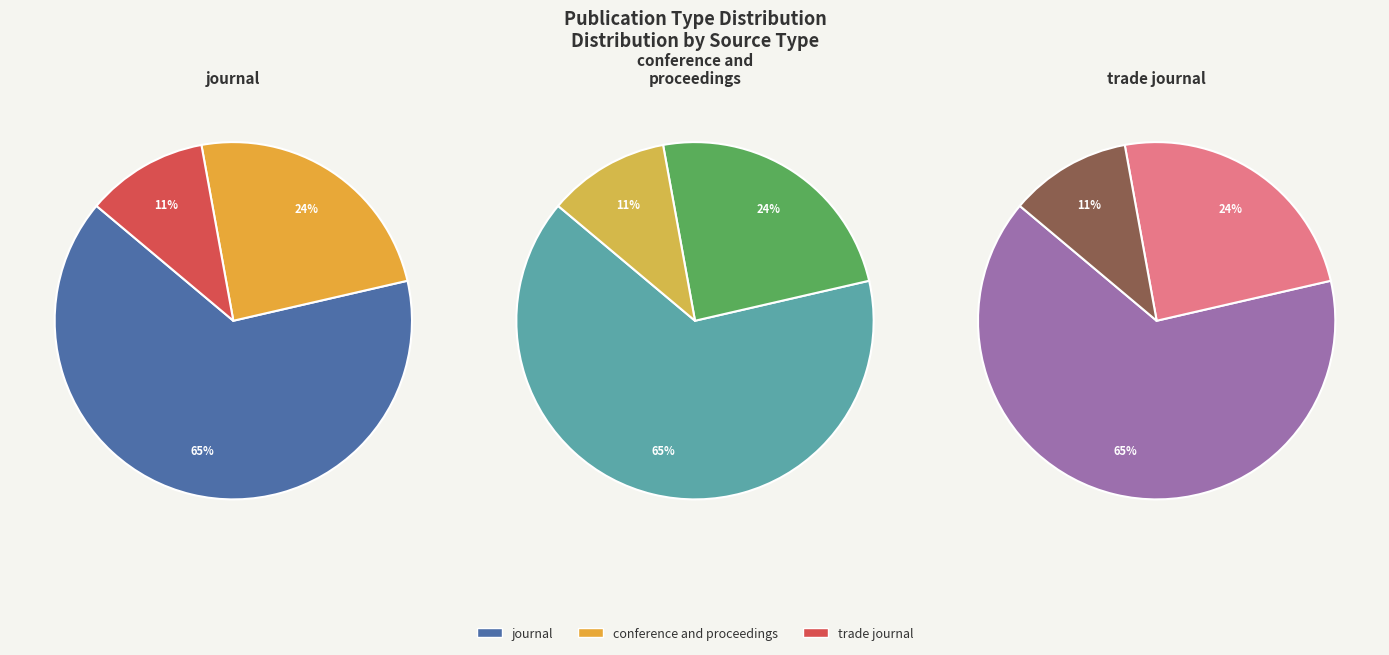

What percentage is the trade journal slice, to the nearest percent?

11%